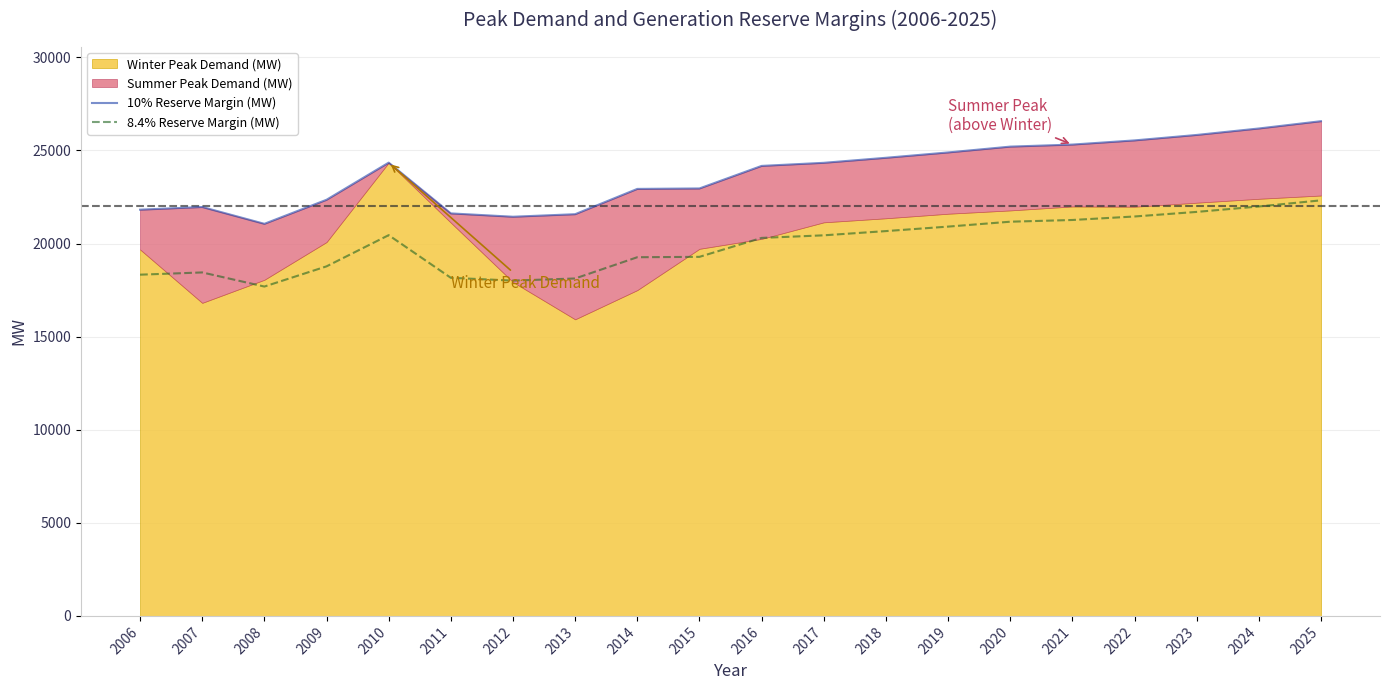

Where is the first local minimum for 10% Reserve Margin (MW)?

2008